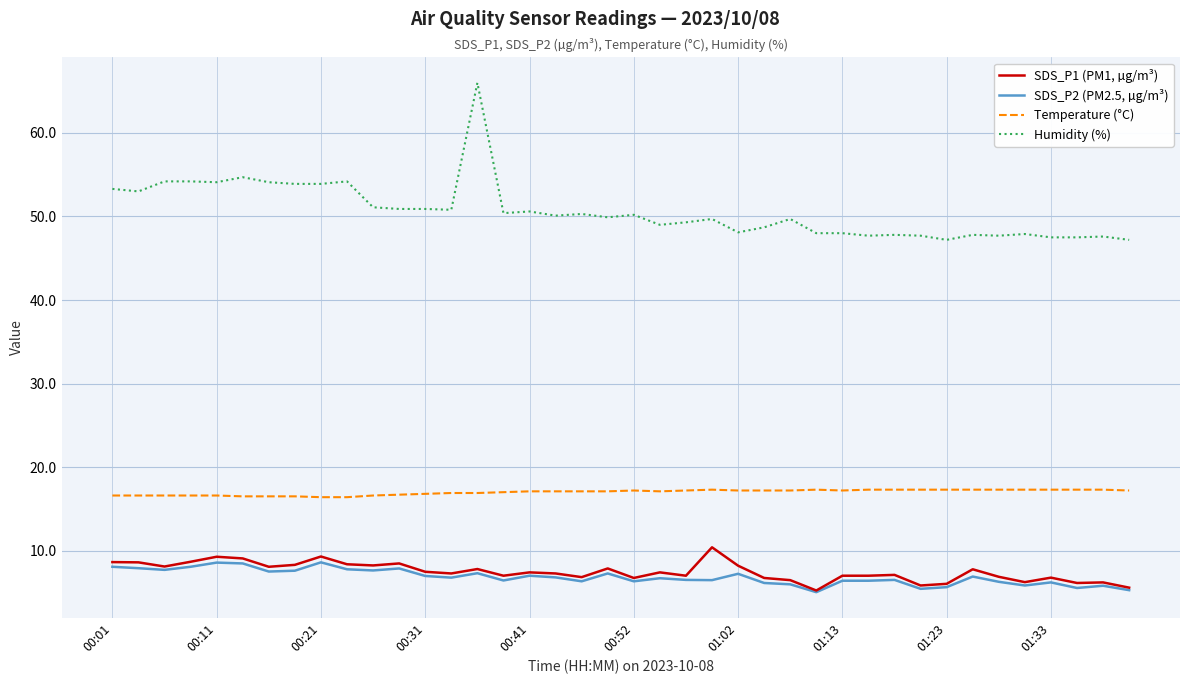

True or false: SDS_P2 (PM2.5, µg/m³) and Temperature (°C) cross at least once.

False